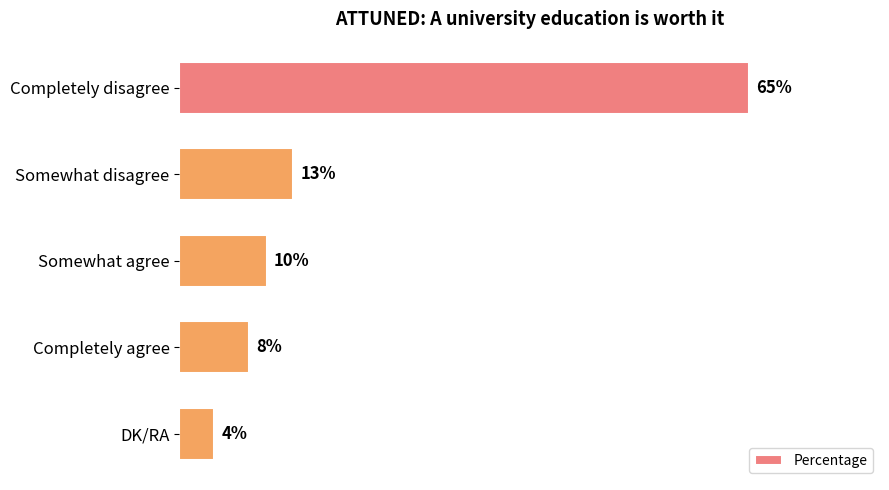

Rank the categories by value from highest to lowest.

Completely disagree, Somewhat disagree, Somewhat agree, Completely agree, DK/RA